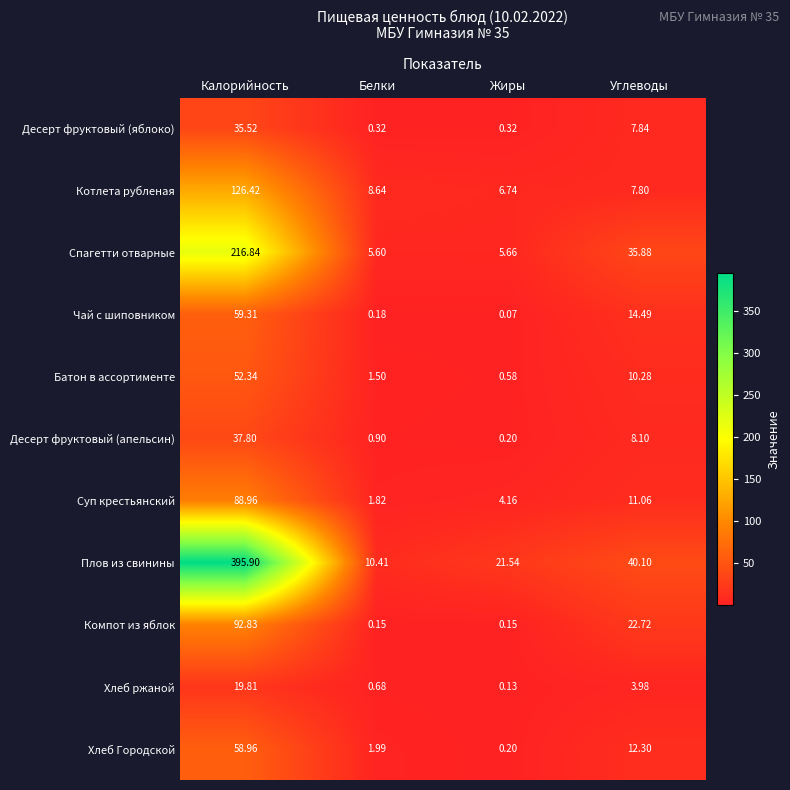

Where is Десерт фруктовый (апельсин) nearest to the value 19?

Углеводы